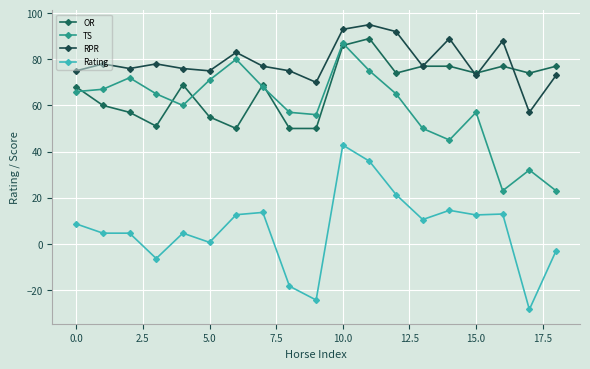

At how many categories does at least one series exceed 81?

6